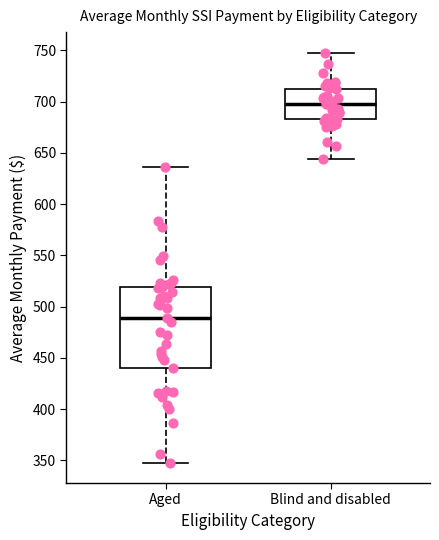

Reading left to right, transcribe this box plot: for each box, give where its median line is, the range the box spans, and where its two whiskers end, as read against the y-axis. The values are not printed on the chart, so give them approximately, as read against the axis.

Aged: median 490, box 440 to 520, whiskers 350 to 635
Blind and disabled: median 700, box 685 to 710, whiskers 645 to 750